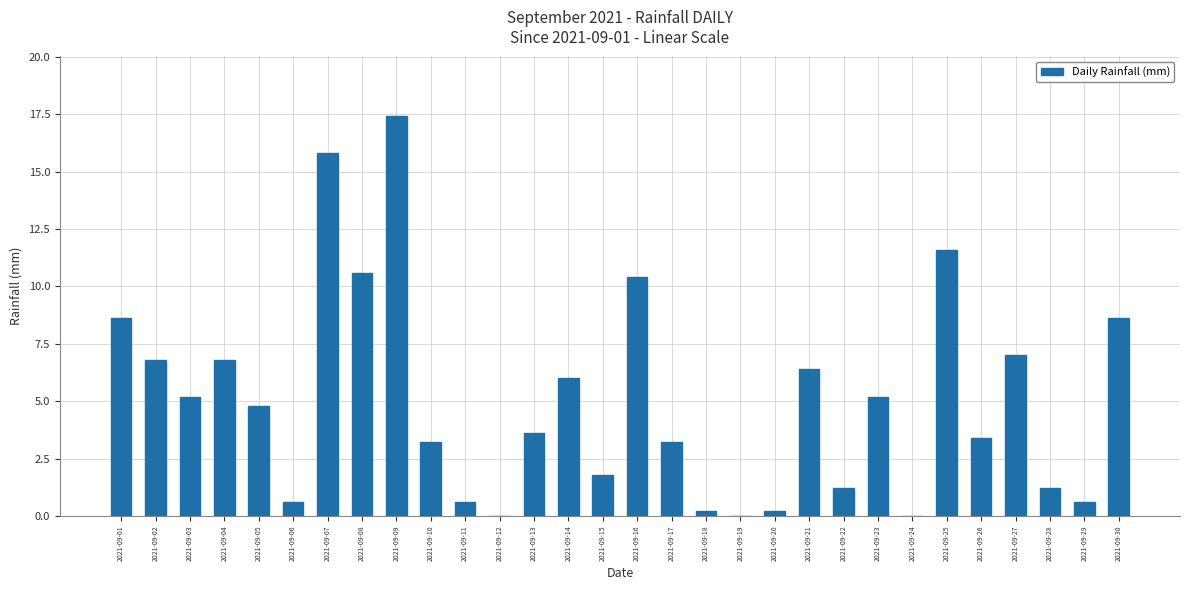

Reading left to right, transcribe all the data shown in this chart.

2021-09-01=8.6	2021-09-02=6.8	2021-09-03=5.2	2021-09-04=6.8	2021-09-05=4.8	2021-09-06=0.6	2021-09-07=15.8	2021-09-08=10.6	2021-09-09=17.4	2021-09-10=3.2	2021-09-11=0.6	2021-09-12=0.0	2021-09-13=3.6	2021-09-14=6.0	2021-09-15=1.8	2021-09-16=10.4	2021-09-17=3.2	2021-09-18=0.2	2021-09-19=0.0	2021-09-20=0.2	2021-09-21=6.4	2021-09-22=1.2	2021-09-23=5.2	2021-09-24=0.0	2021-09-25=11.6	2021-09-26=3.4	2021-09-27=7.0	2021-09-28=1.2	2021-09-29=0.6	2021-09-30=8.6